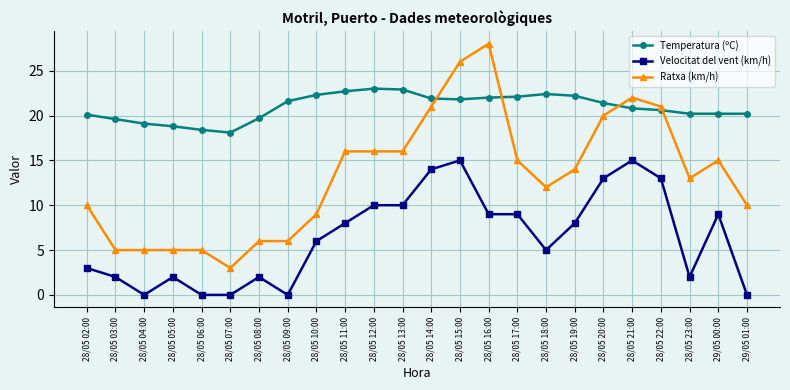

Rank the series at 28/05 12:00 from lowest to highest value.

Velocitat del vent (km/h), Ratxa (km/h), Temperatura (ºC)